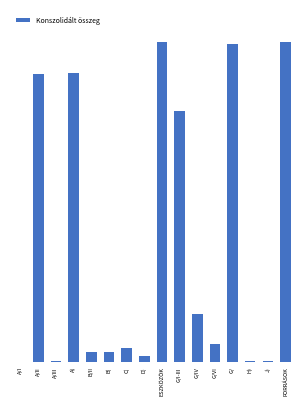

The value at C) is 99576433. True or false?

True